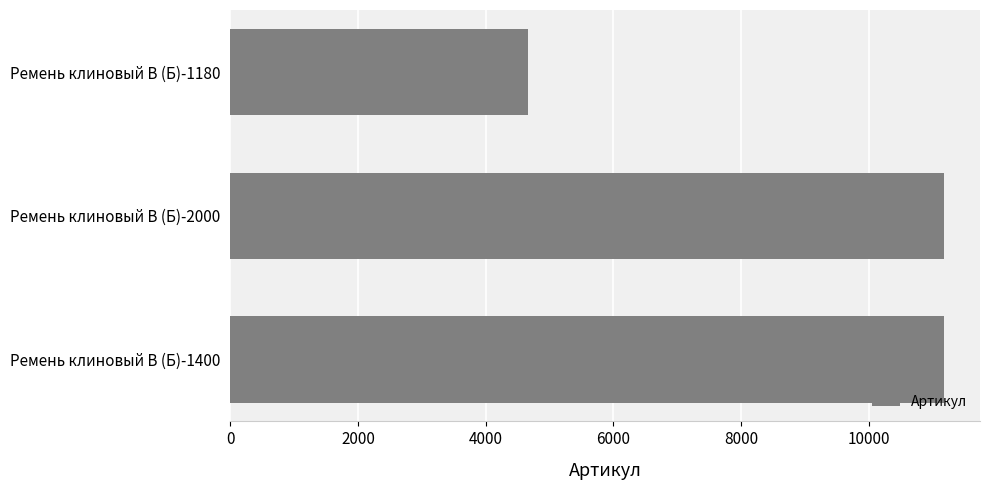

What is the average value?

9009